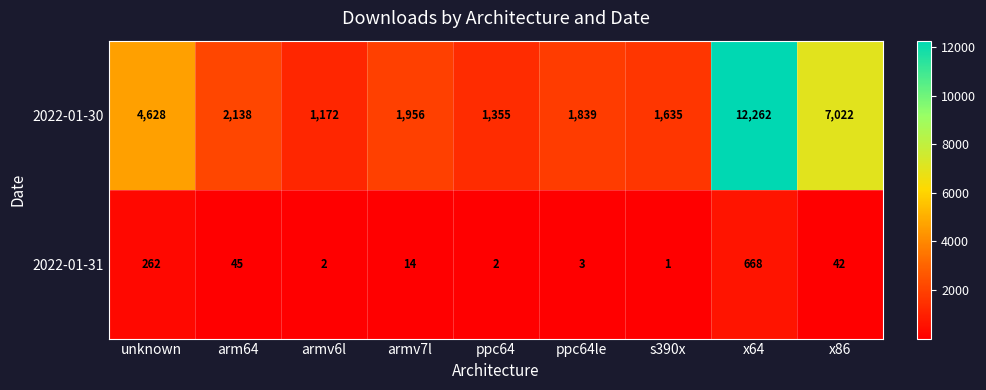

Which category has the lowest value across all series?

s390x